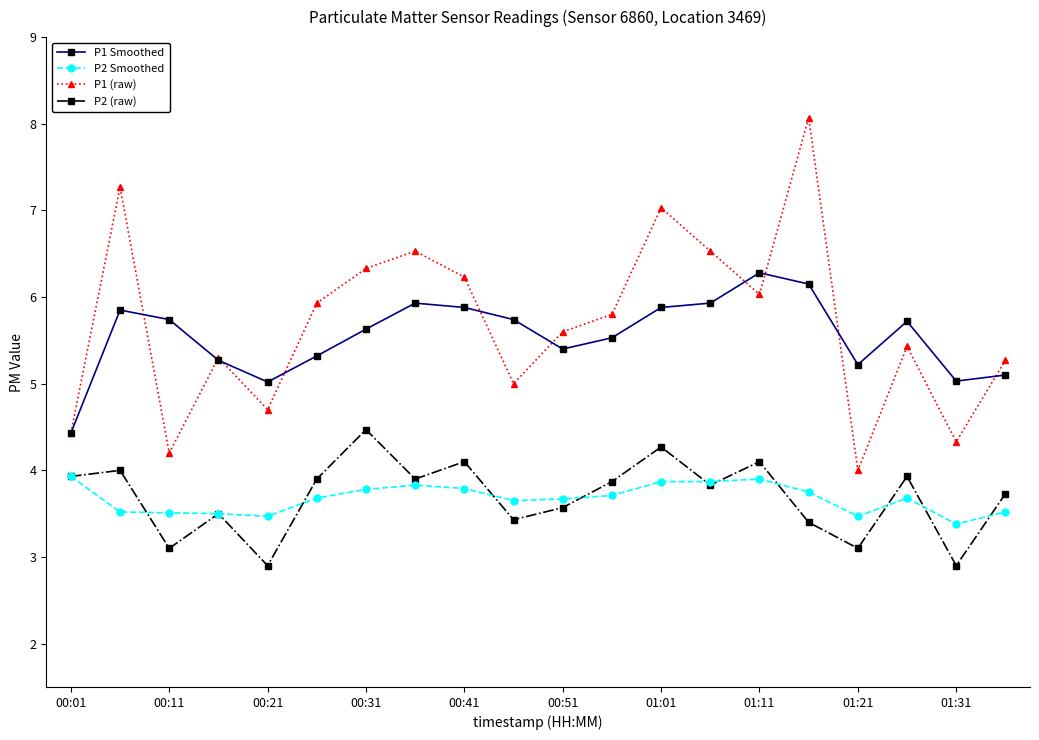

True or false: P2 (raw) has more than 2 interior local peaks.

True